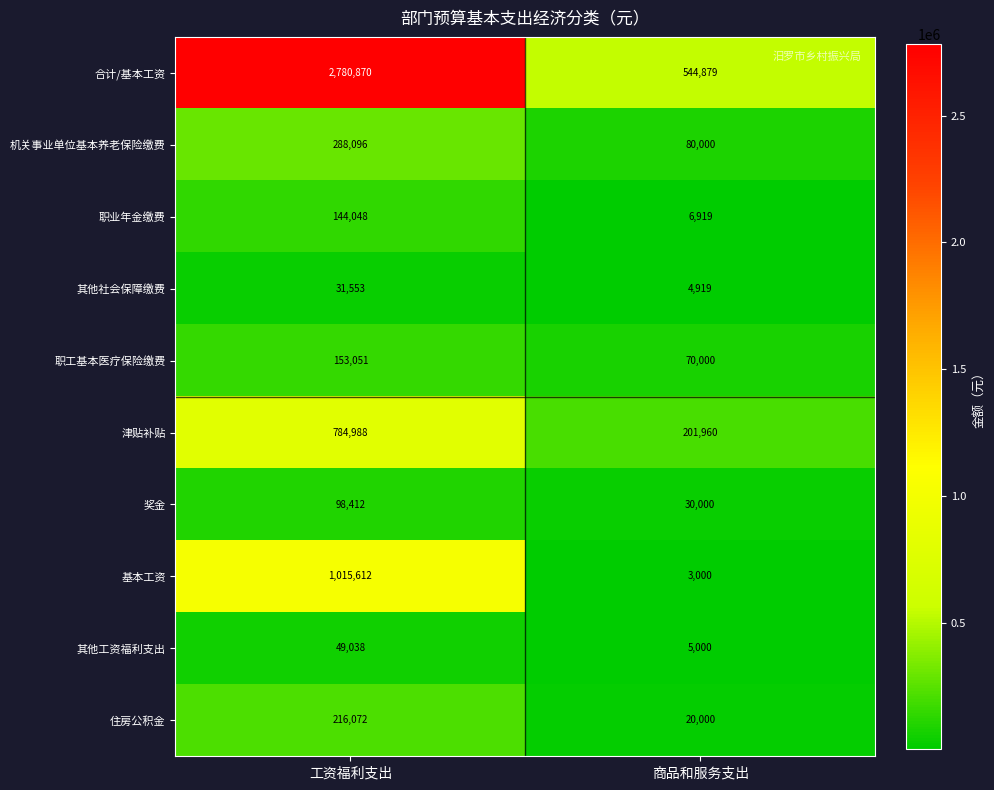

Rank the series at 工资福利支出 from highest to lowest value.

合计/基本工资, 基本工资, 津贴补贴, 机关事业单位基本养老保险缴费, 住房公积金, 职工基本医疗保险缴费, 职业年金缴费, 奖金, 其他工资福利支出, 其他社会保障缴费